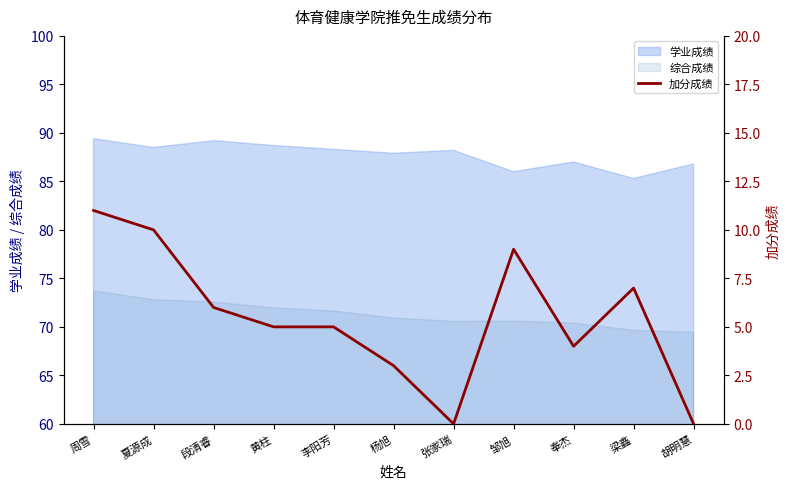

How many interior local peaks (higher than both neighbors) does the data have?

2